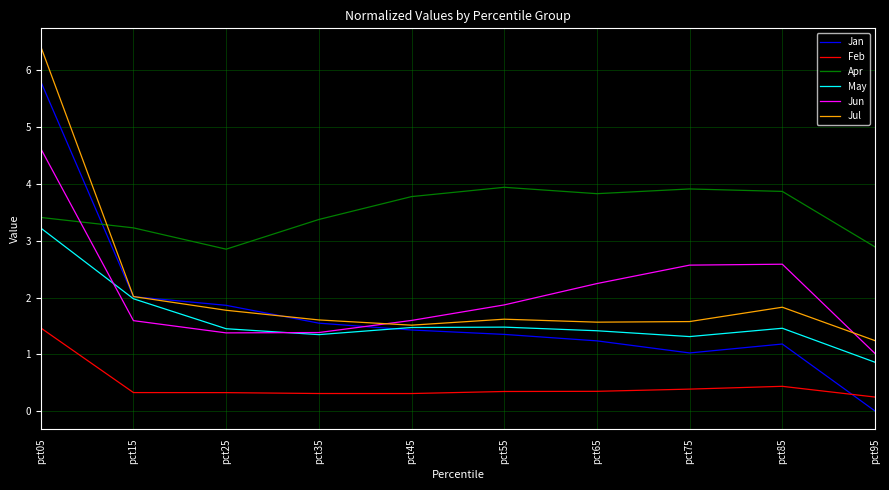

At pct65, list the series in order from largest to smallest.

Apr, Jun, Jul, May, Jan, Feb